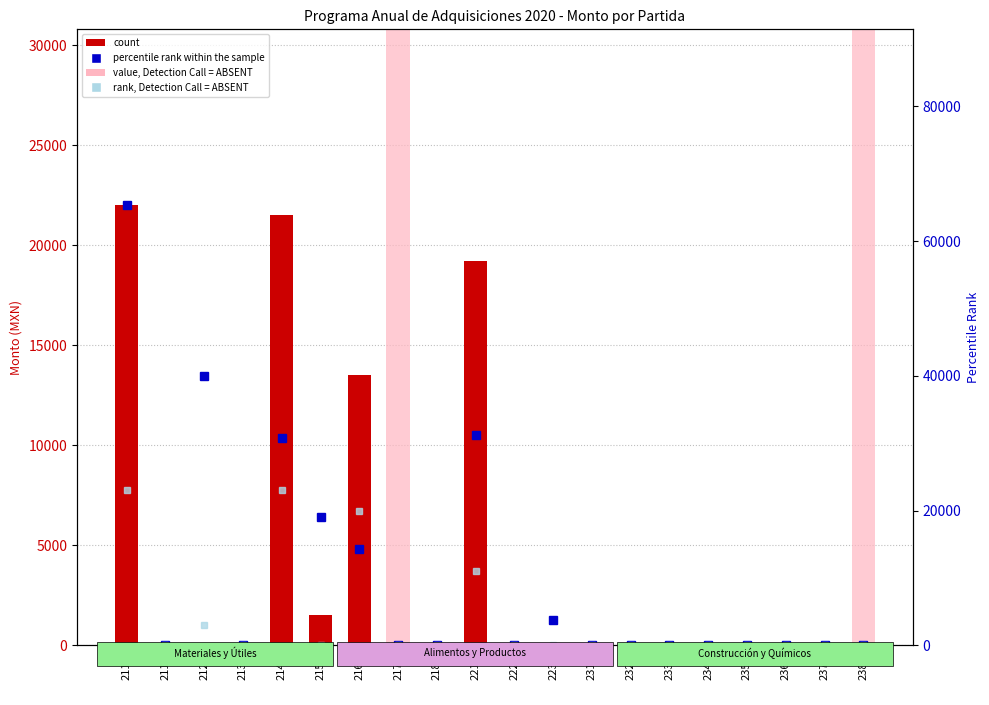

Which series has the widest spread of values?

percentile rank within the sample